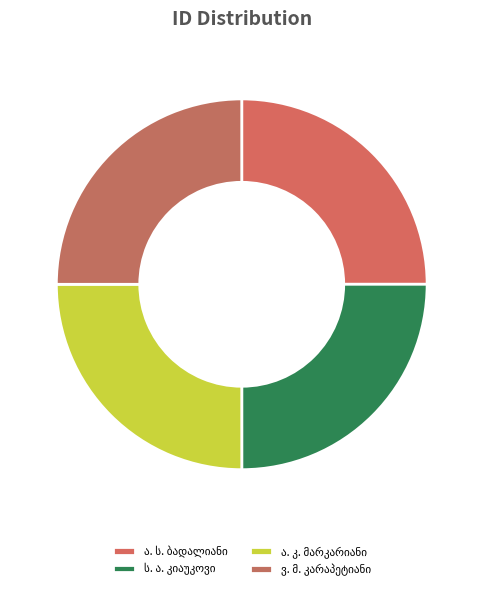

Count the number of slices in the pie.

4